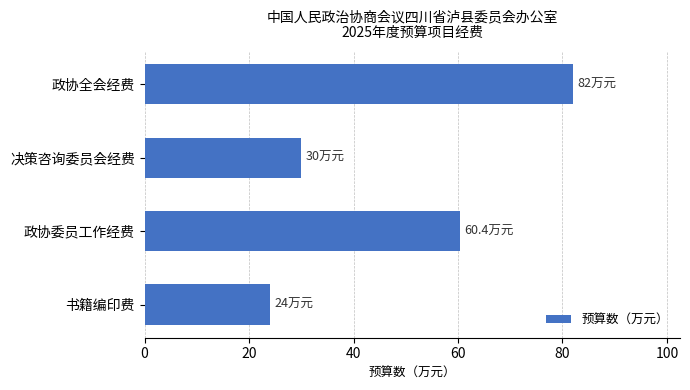

What is the average value?

49.1